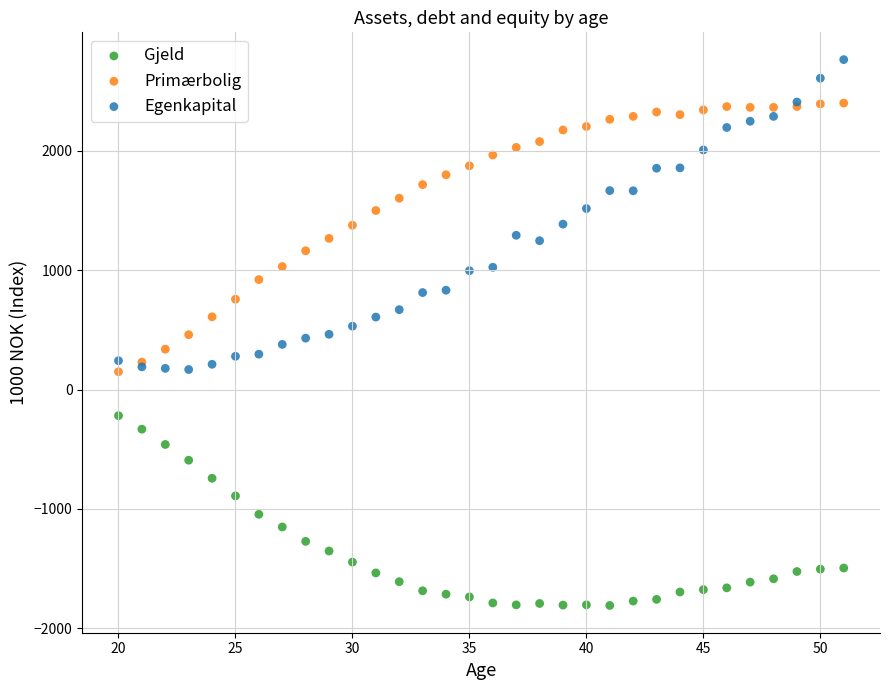

Which series contains the lowest Y value?

Gjeld